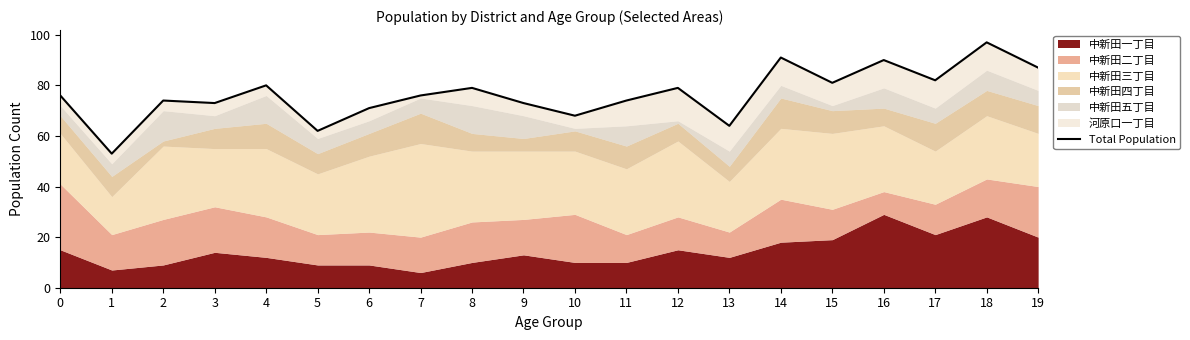

Read the value at 5, to the nearest 5.

60